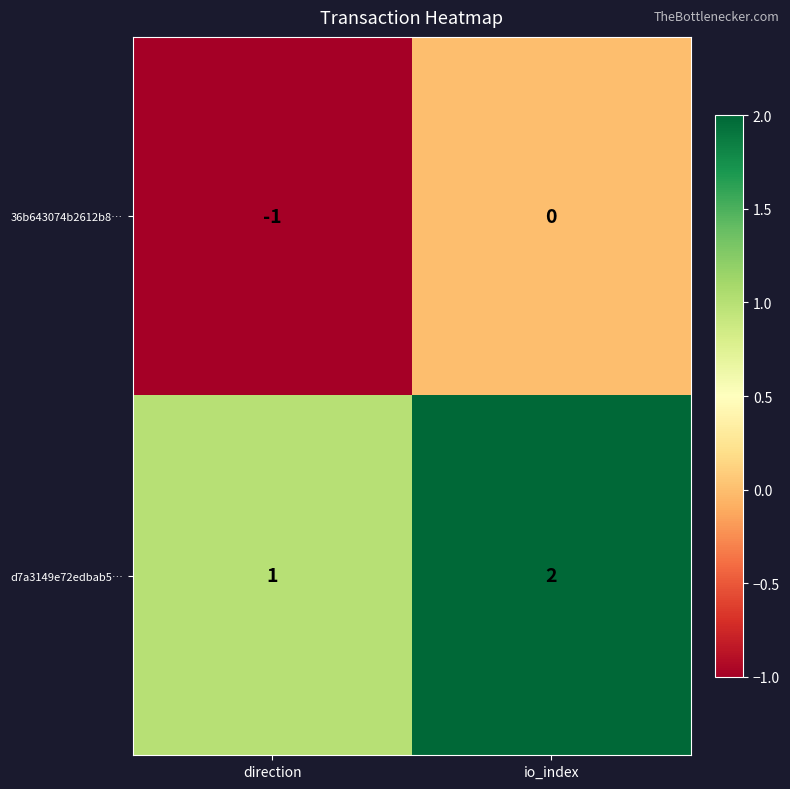

Reading left to right, transcribe all the data shown in this chart.

36b643074b2612b8…: direction=-1	io_index=0
d7a3149e72edbab5…: direction=1	io_index=2